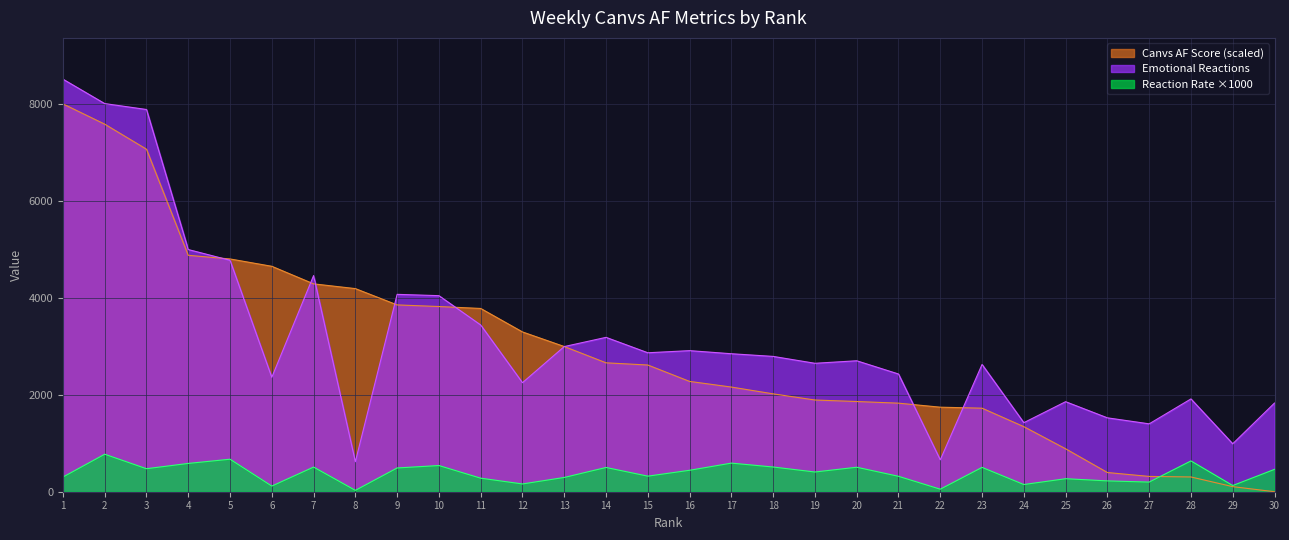

At which category is the sum across all series the highest?

1